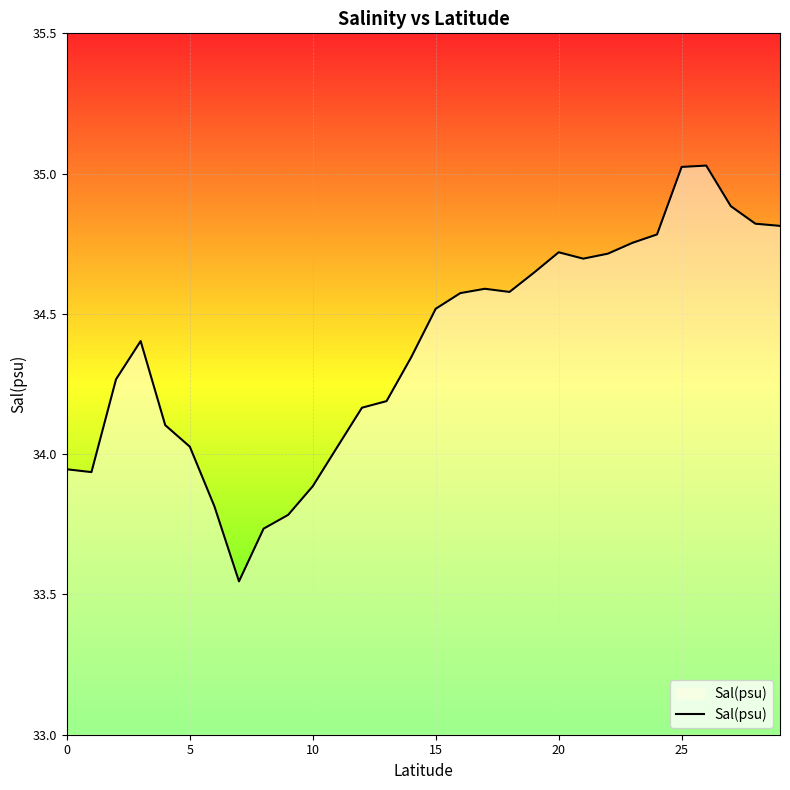

Does the chart have visible grid lines?

Yes